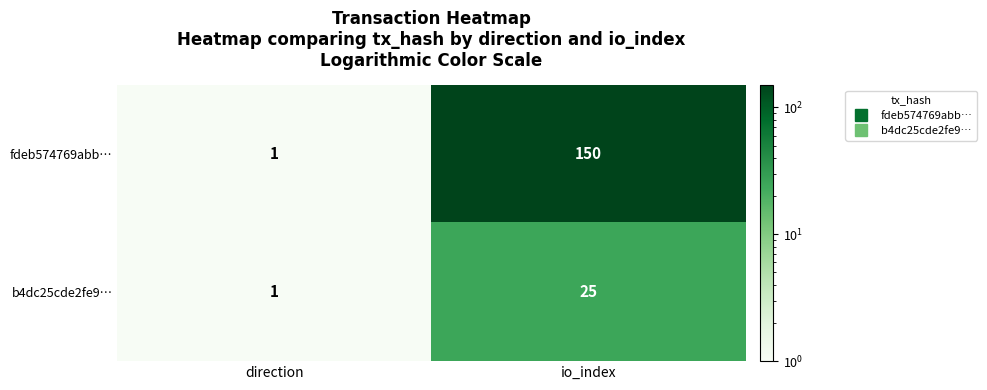

Reading right to left, extract all data points from this chart.

fdeb574769abb…: io_index=150	direction=1
b4dc25cde2fe9…: io_index=25	direction=1